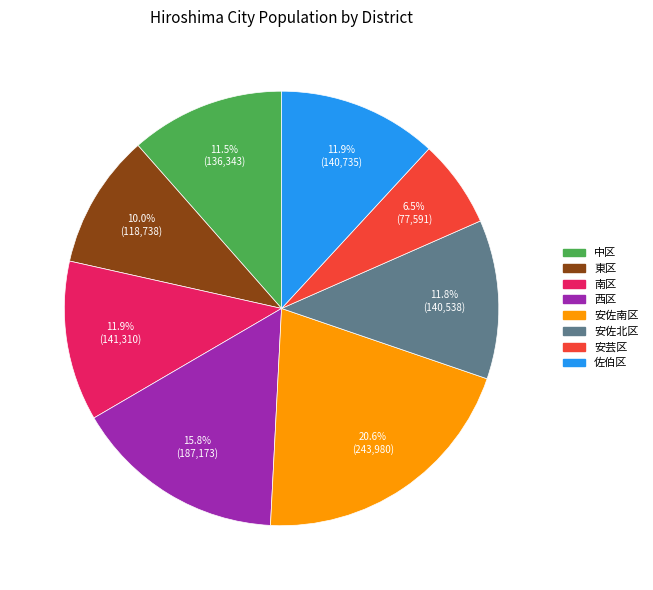

To the nearest percent, what portion does 東区 represent?

10%